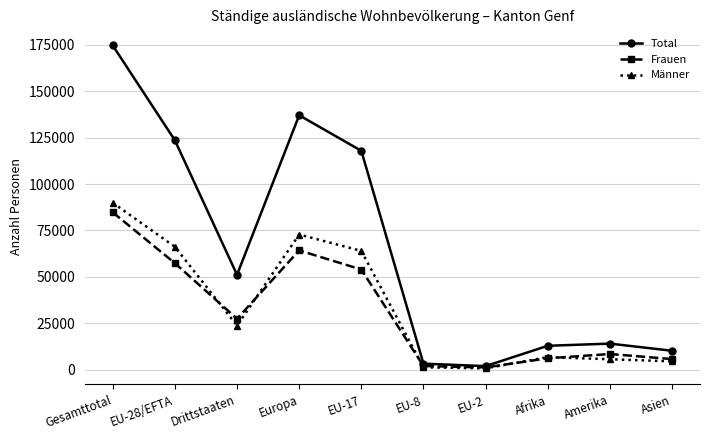

How many interior local peaks does the Frauen series have?

2